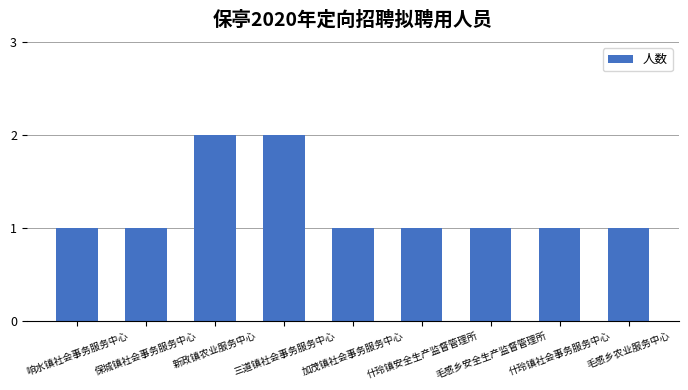

Does the chart contain any negative values?

No